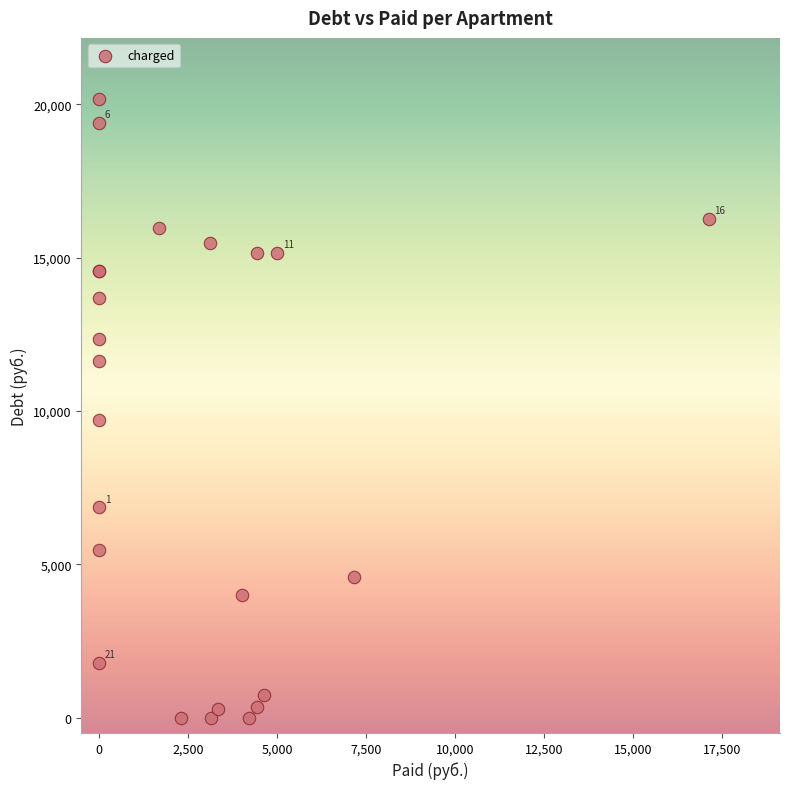

What Y value in the scatter plot is closest to 10081?

9693.9